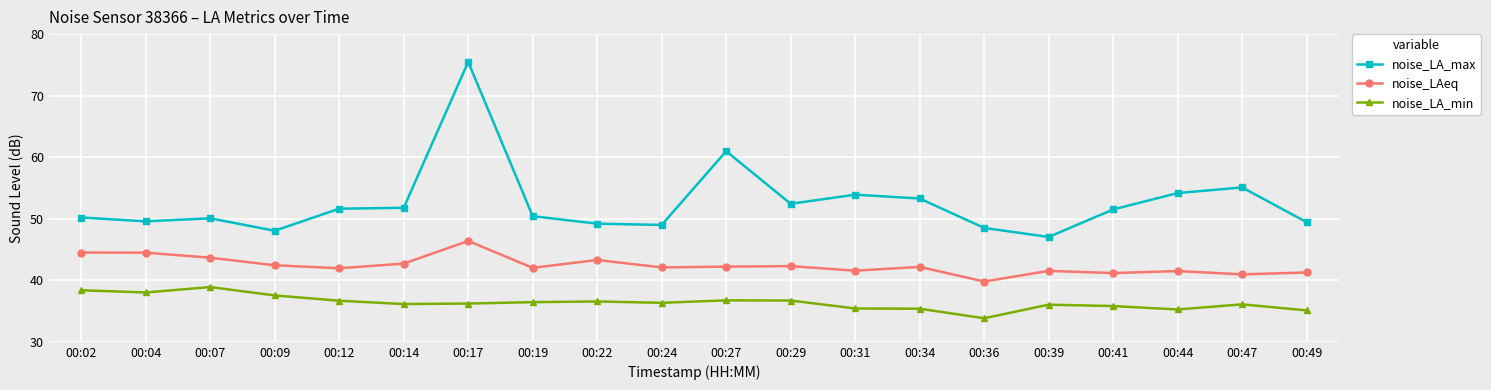

What value does the noise_LAeq series have at 00:31?

41.6